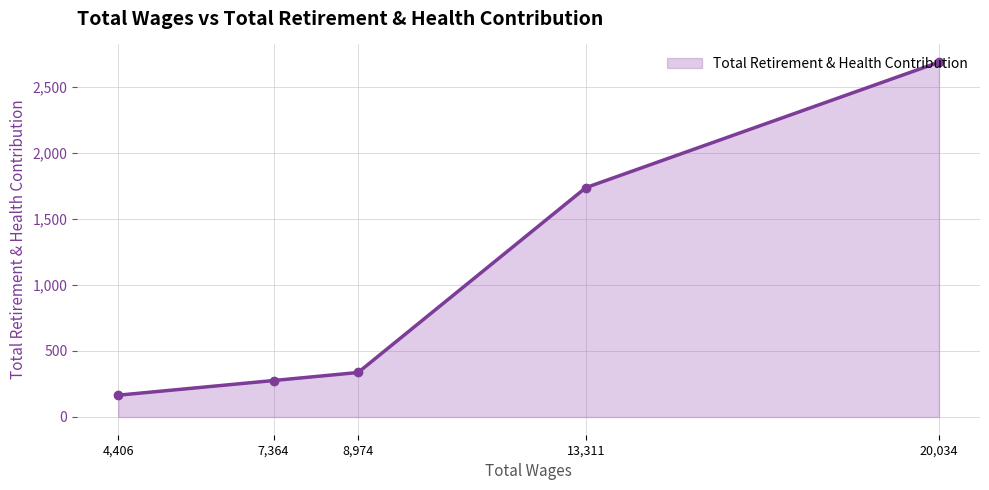

How many values are below 337?

2